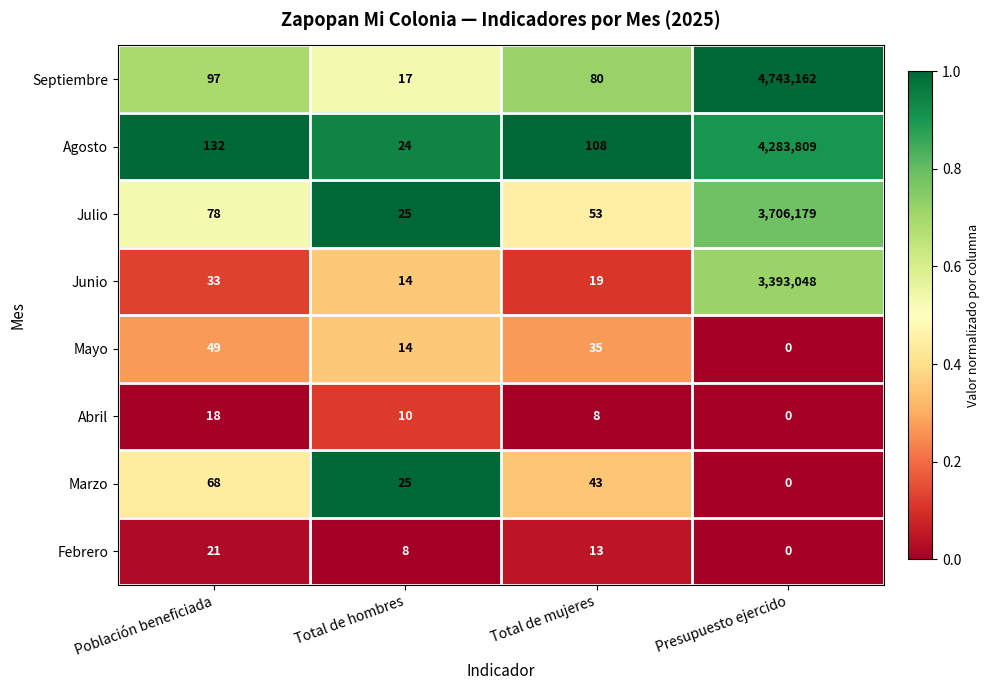

Rank the series by their maximum value, from lowest to highest.

Abril, Febrero, Mayo, Marzo, Junio, Julio, Agosto, Septiembre